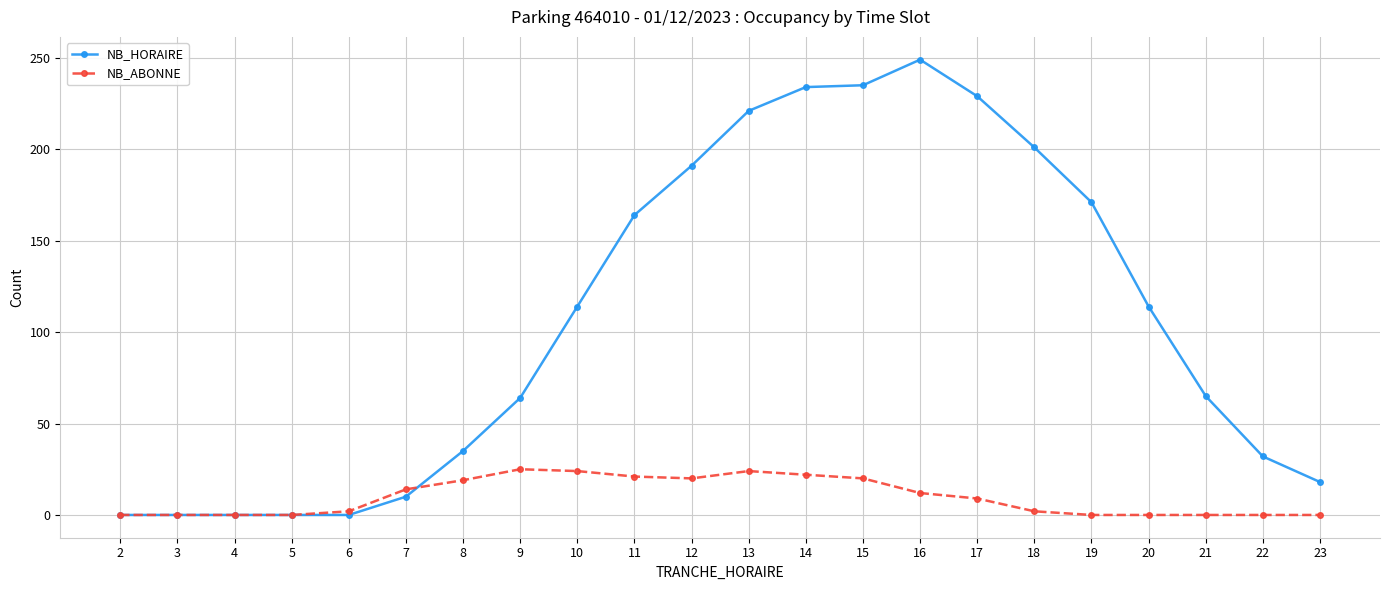

Which series ends up on top after the final intersection of NB_ABONNE and NB_HORAIRE?

NB_HORAIRE